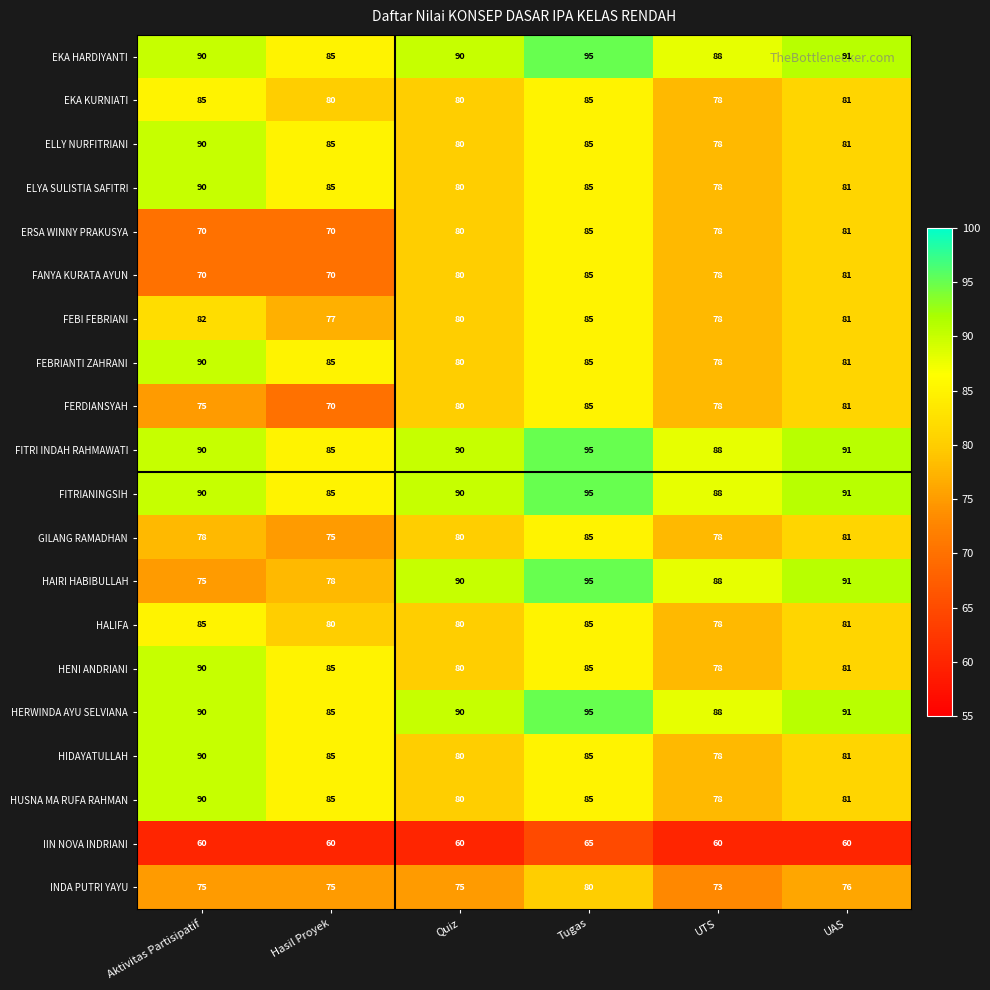

What is the maximum value shown in the chart?

95